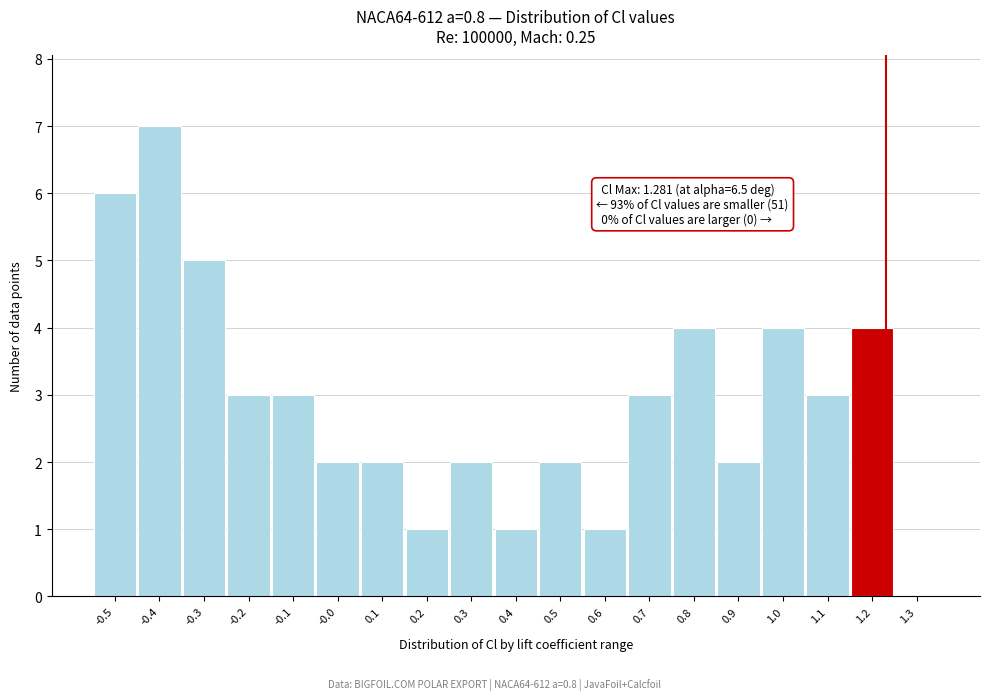

Reading left to right, list all the values displayed in this chart.

-0.5=6	-0.4=7	-0.3=5	-0.2=3	-0.1=3	-0.0=2	0.1=2	0.2=1	0.3=2	0.4=1	0.5=2	0.6=1	0.7=3	0.8=4	0.9=2	1.0=4	1.1=3	1.2=4	1.3=0